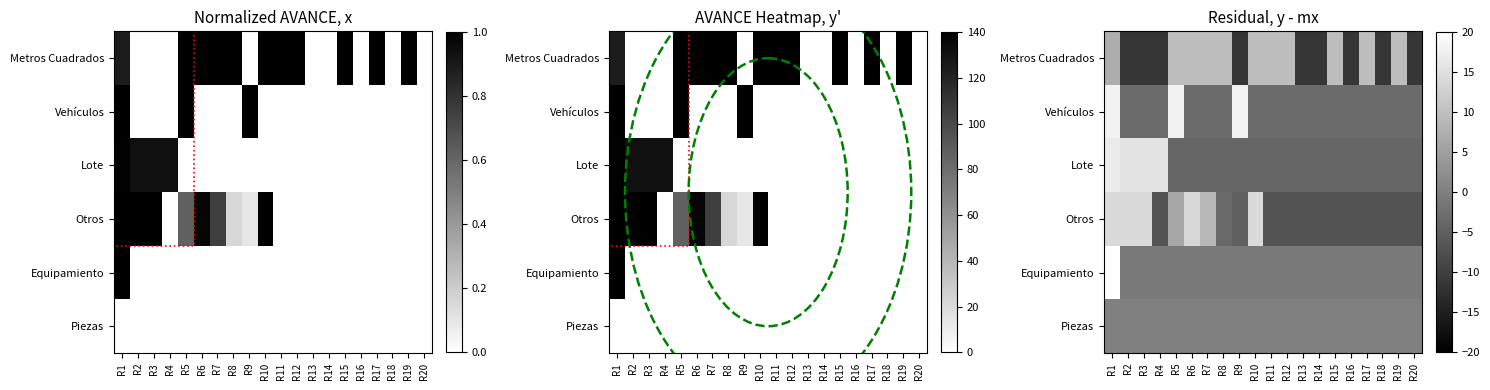

How many data points in Otros are less than -6?

11